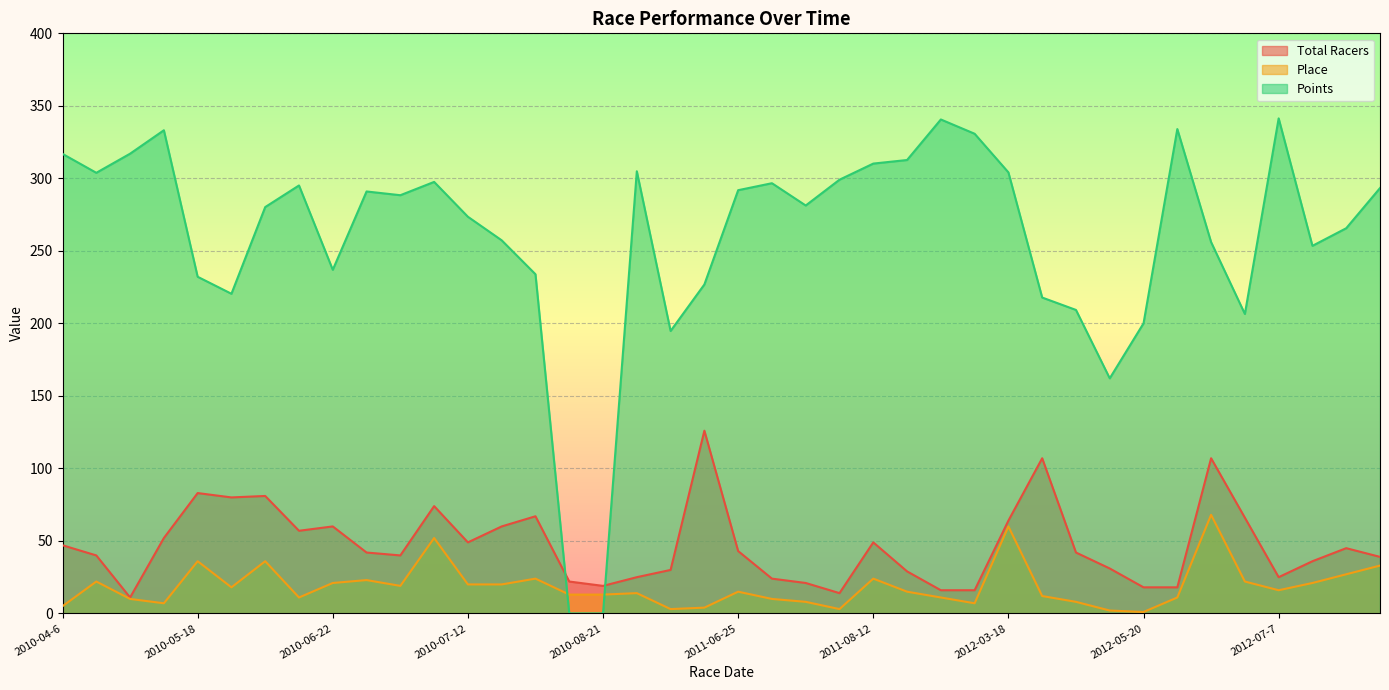

What is the sum of all Total Racers values?

1875.0